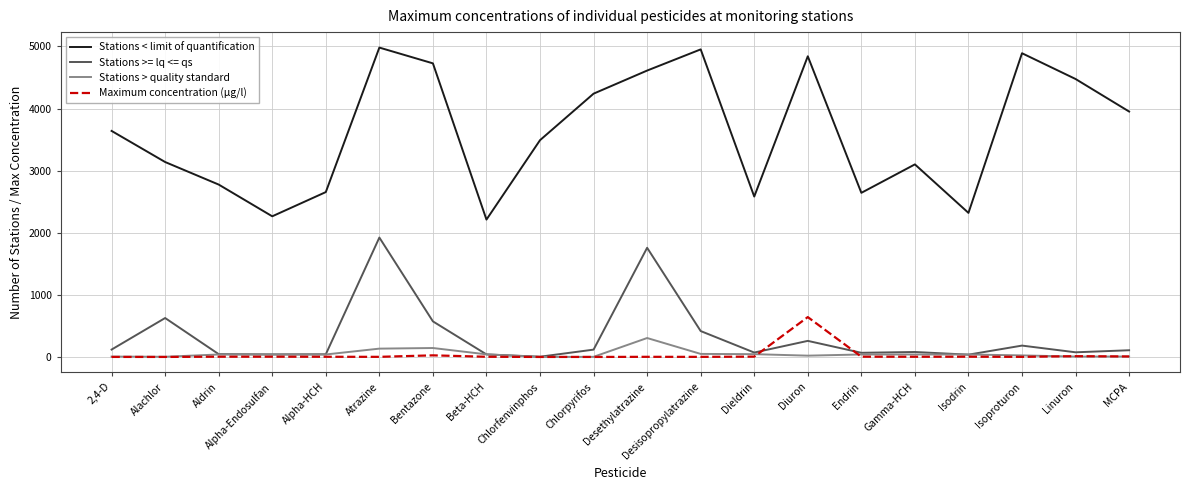

At which label is Stations > quality standard closest to 152?

Bentazone